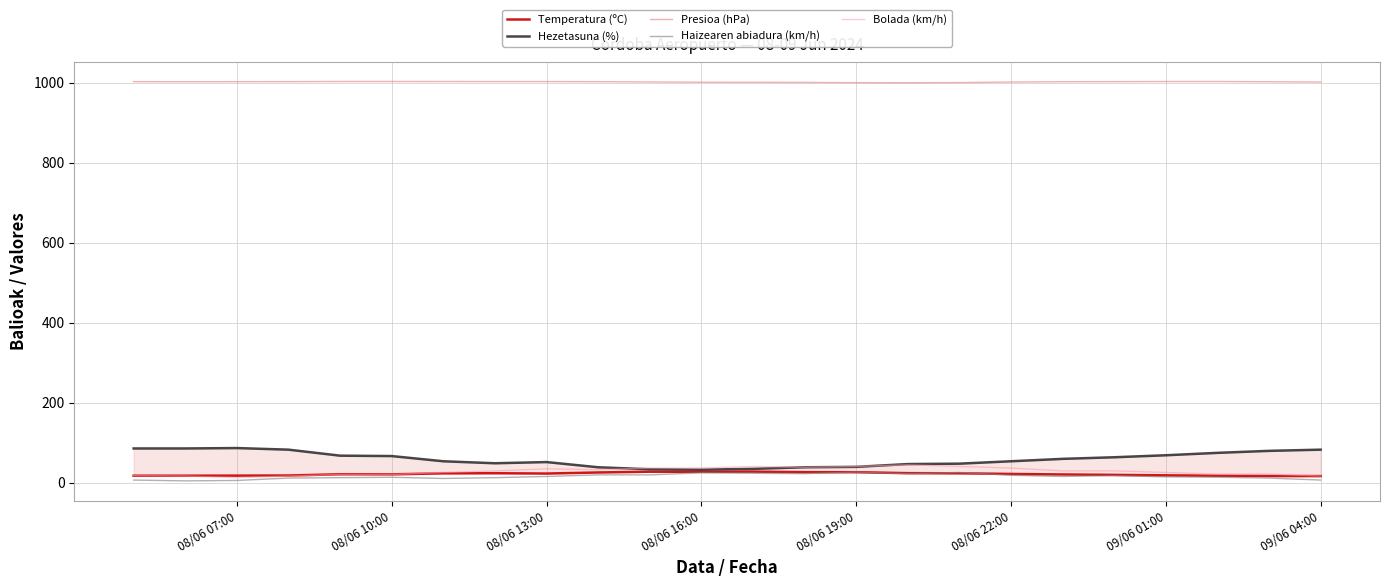

What is the difference between the maximum and minimum values in the Bolada (km/h) series?

32.0